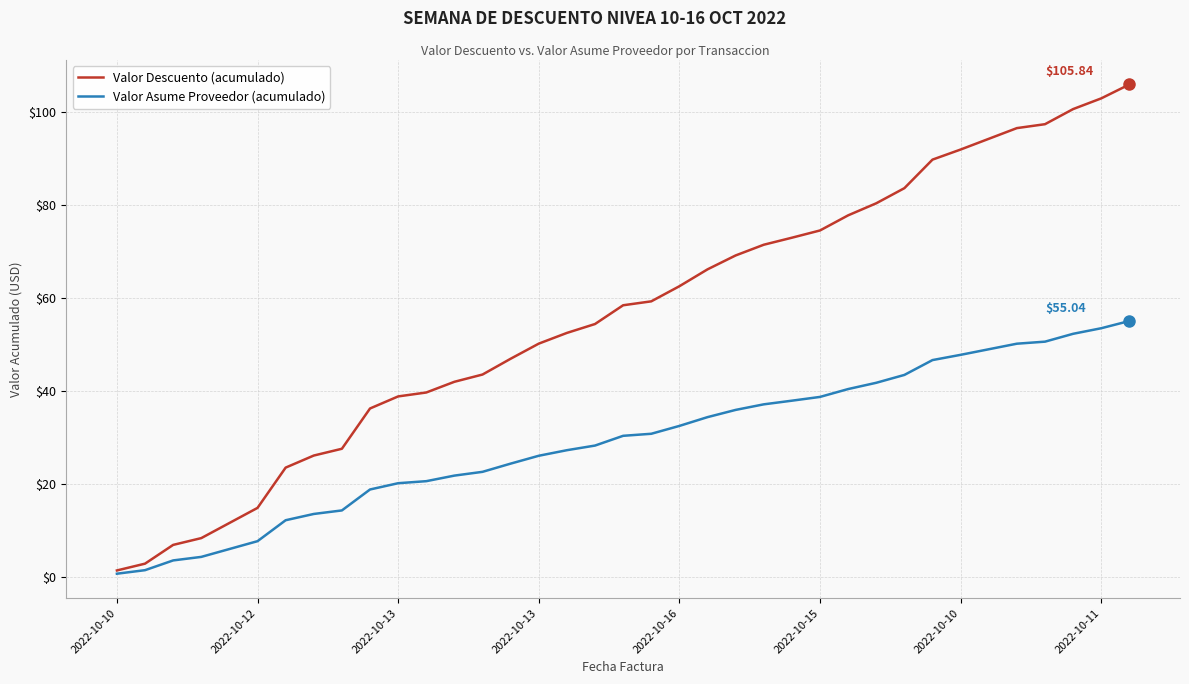

How many distinct data groups are displayed?

2